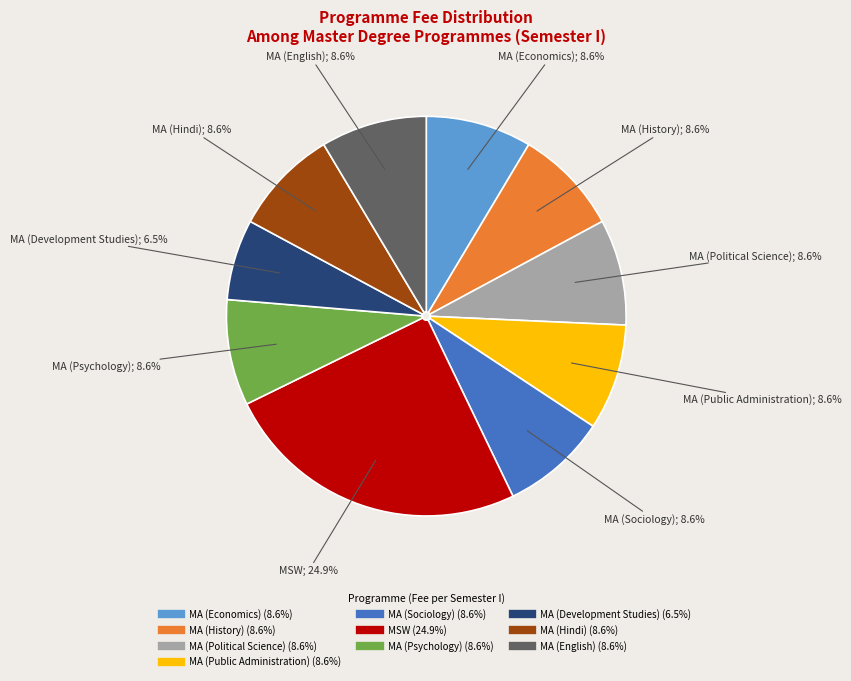

Approximately how many times larger is the value at MA (Economics) compared to MA (Political Science)?

1.0